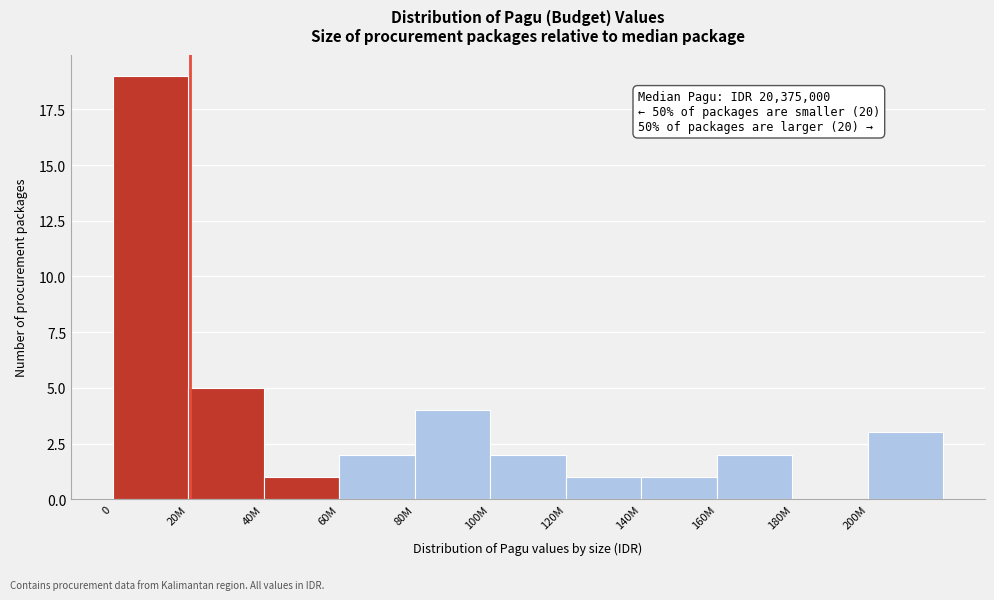

Reading left to right, what are all the values shown in this chart?

0=19	20M=5	40M=1	60M=2	80M=4	100M=2	120M=1	140M=1	160M=2	180M=0	200M=3